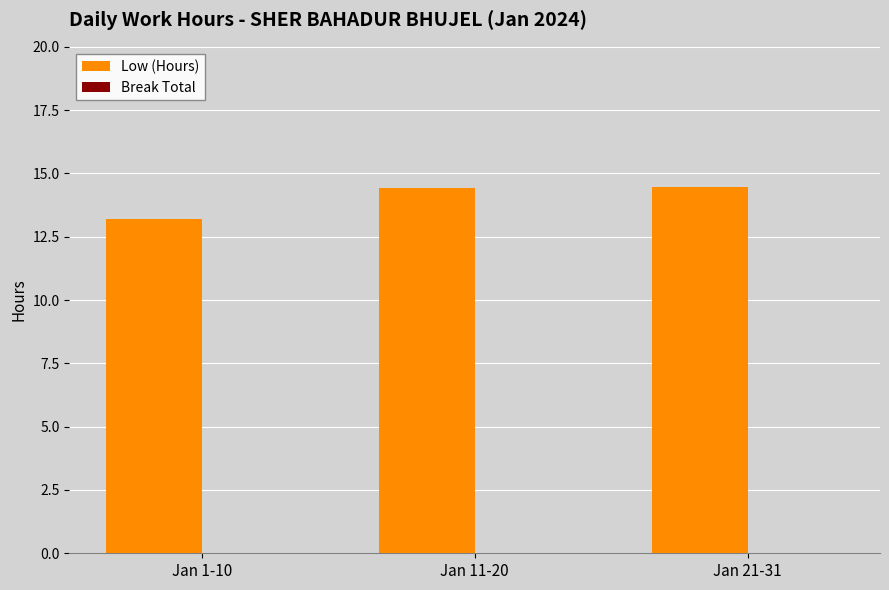

What is the change in value from Jan 1-10 to Jan 21-31?

+1.3